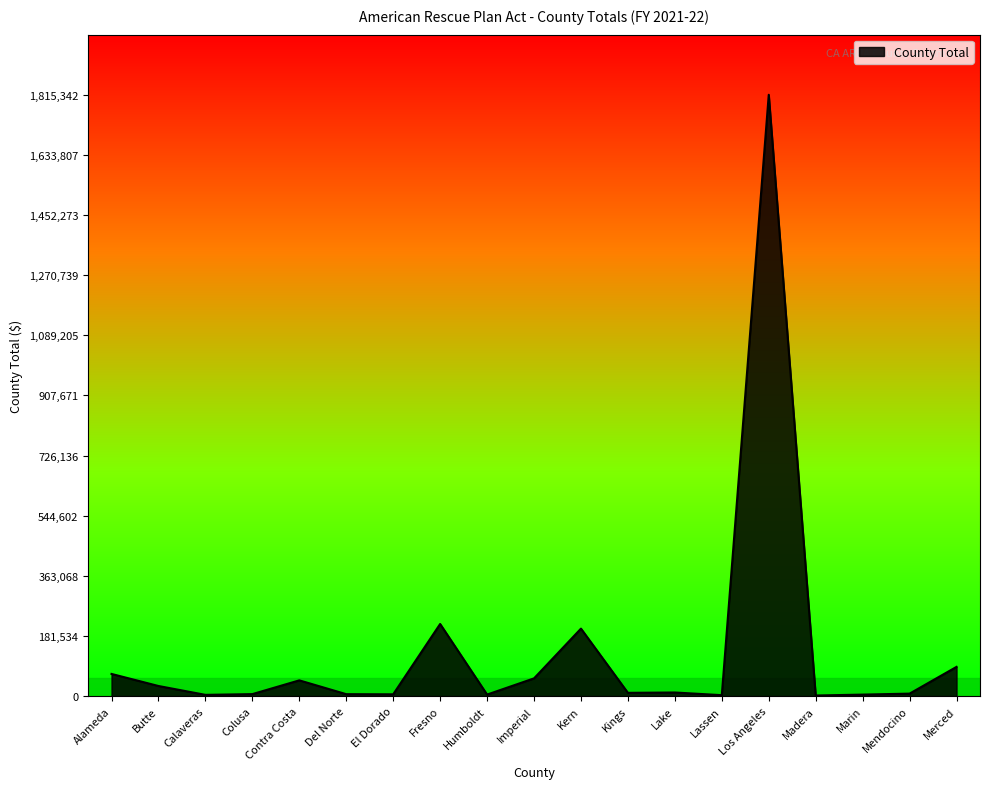

What is the difference between the maximum and minimum values?

1813542